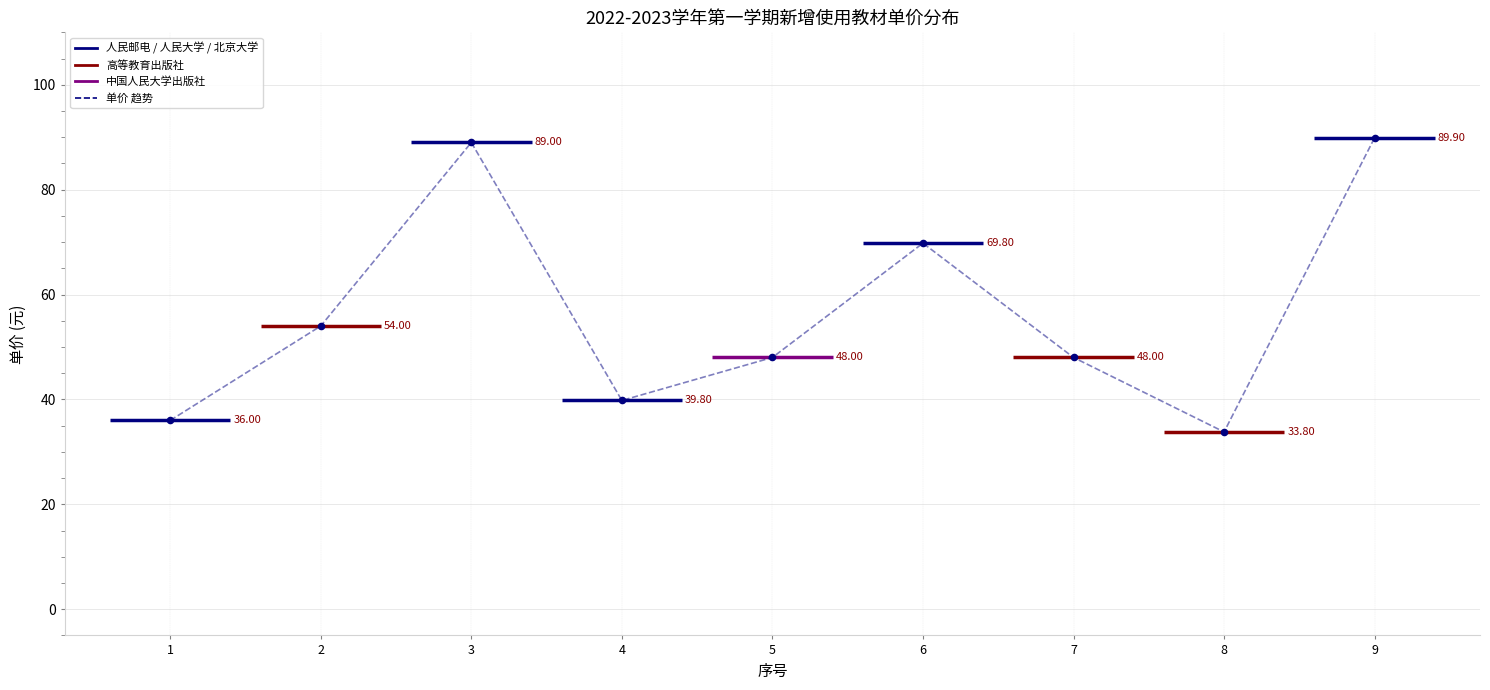

What is the change in value from 1 to 3?

+53.0